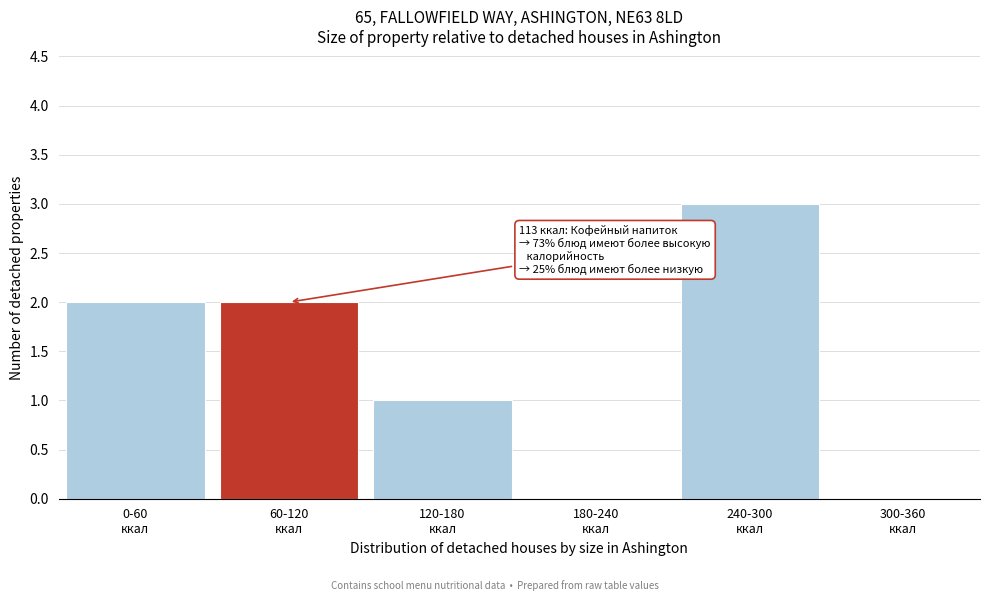

What is the sum of all values?

8